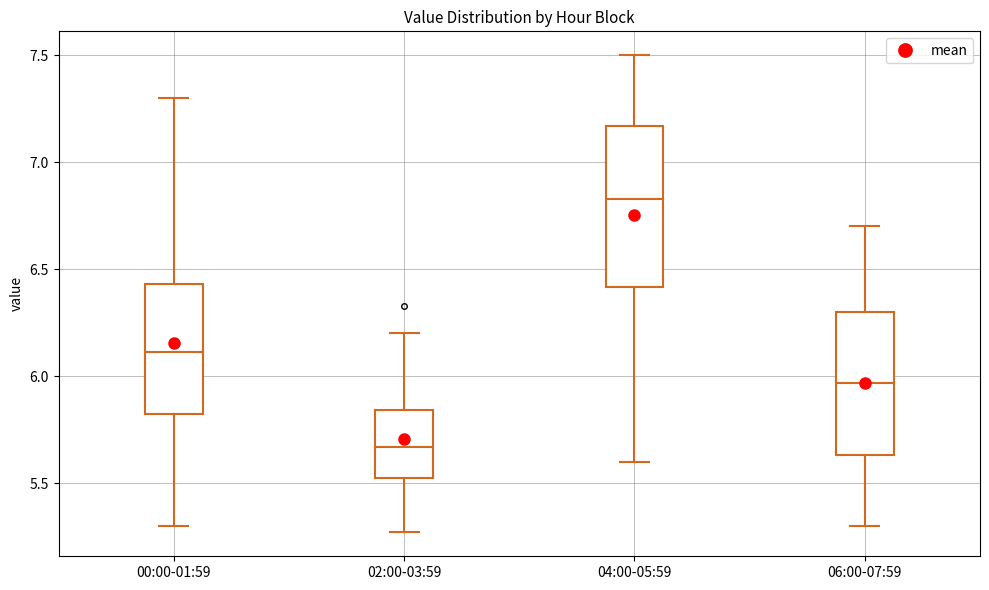

Reading left to right, transcribe this box plot: for each box, give where its median line is, the range the box spans, and where its two whiskers end, as read against the y-axis. The values are not printed on the chart, so give them approximately, as read against the axis.

00:00-01:59: median 6.10, box 5.80 to 6.45, whiskers 5.30 to 7.30
02:00-03:59: median 5.65, box 5.50 to 5.85, whiskers 5.25 to 6.20
04:00-05:59: median 6.85, box 6.40 to 7.15, whiskers 5.60 to 7.50
06:00-07:59: median 5.95, box 5.65 to 6.30, whiskers 5.30 to 6.70